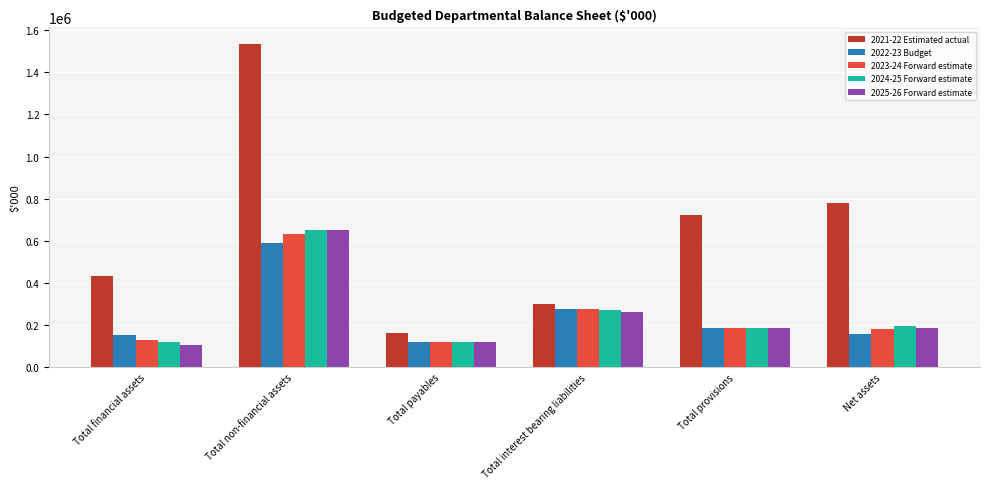

At which label is 2024-25 Forward estimate closest to 386593?

Total interest bearing liabilities